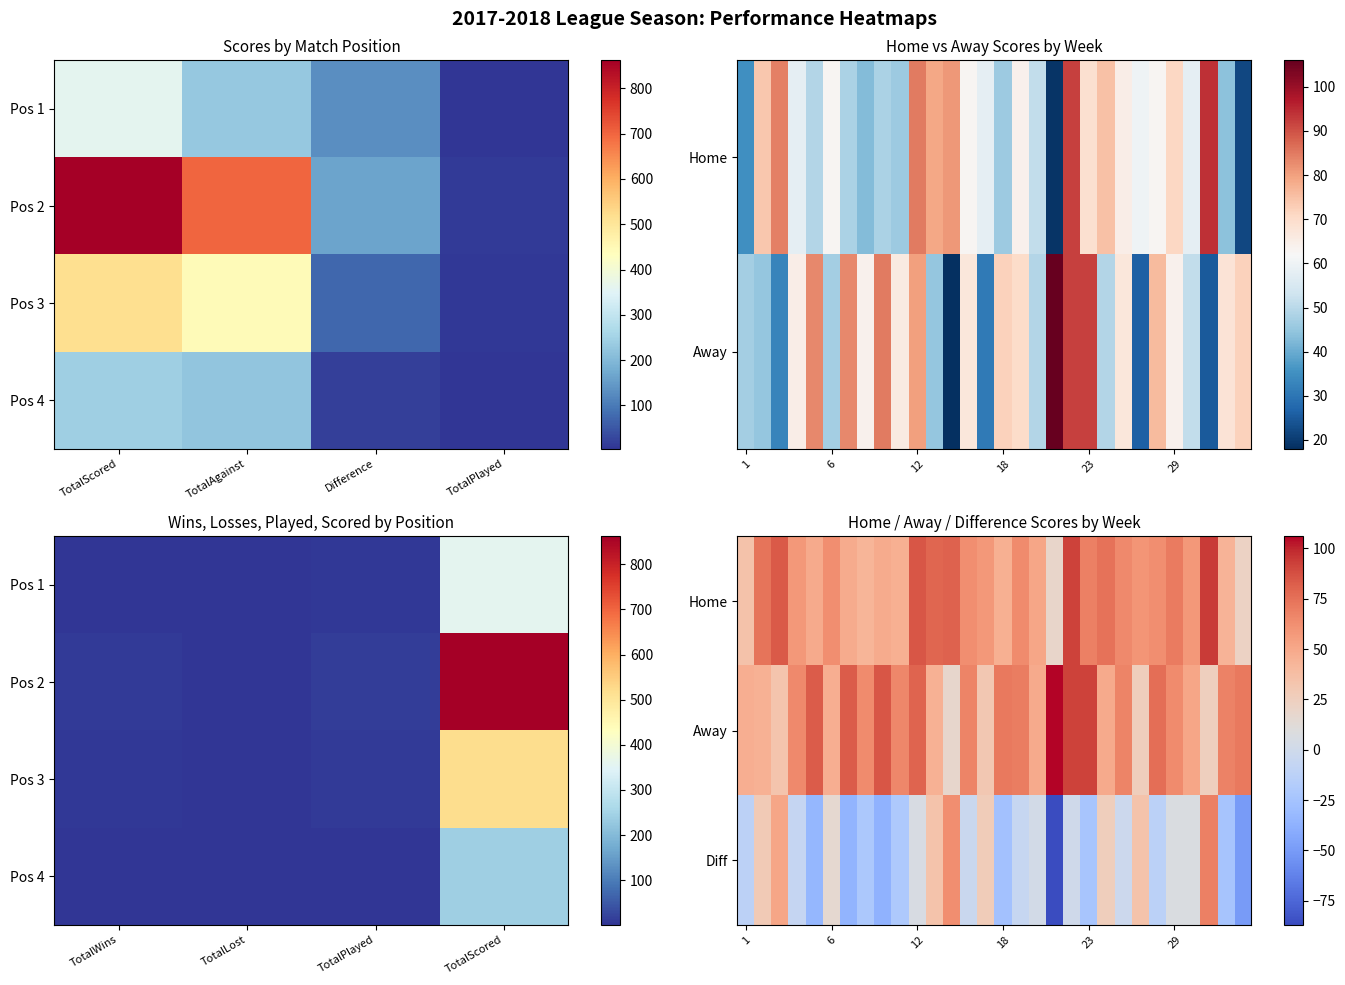

How many series are shown in this chart?

4